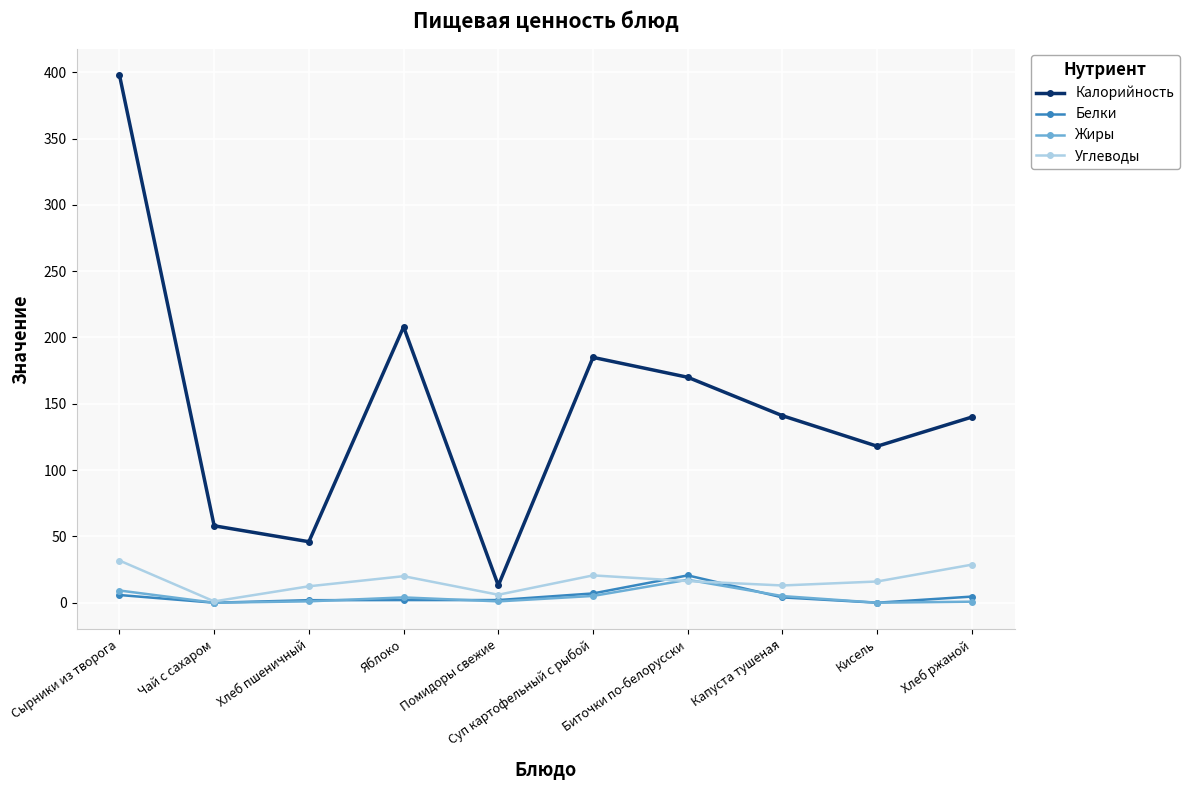

At which category is the sum across all series the highest?

Сырники из творога